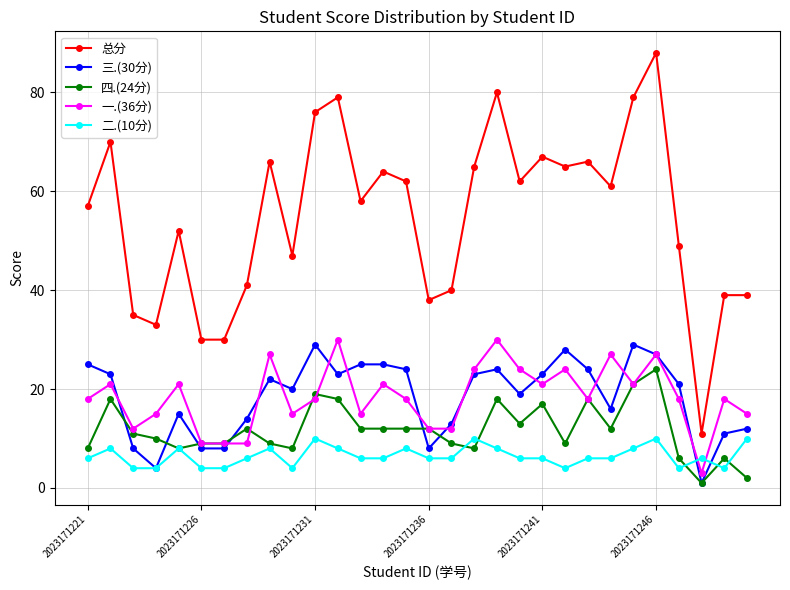

What is the sum of all 一.(36分) values?

552